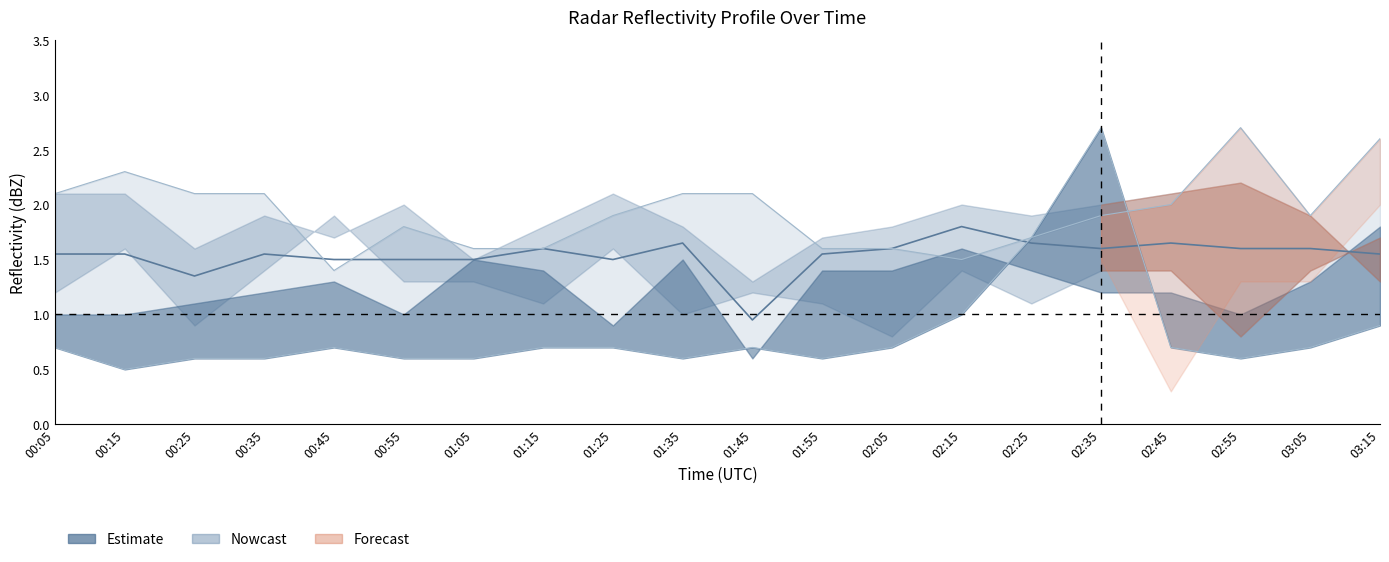

How many categories are shown in the chart?

20